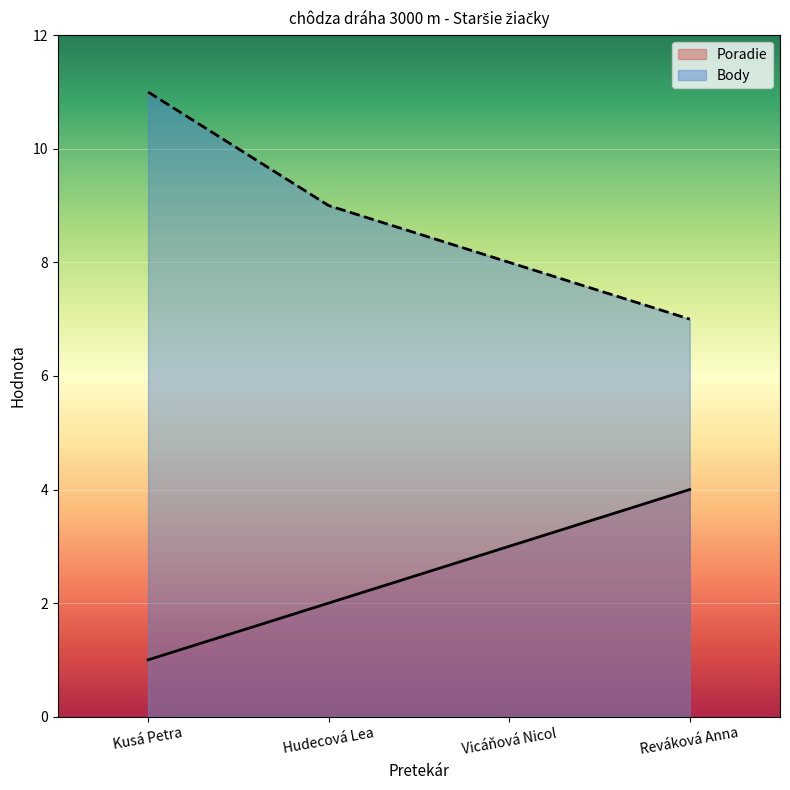

What is the highest value of the Poradie series?

4